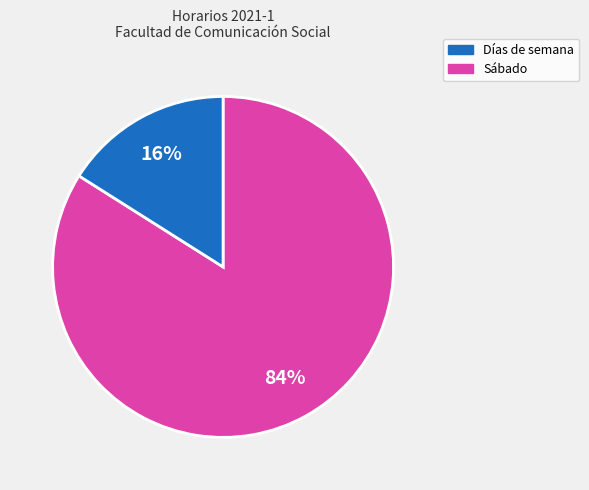

To the nearest percent, what is the difference between the largest and smallest slice percentages?

68%